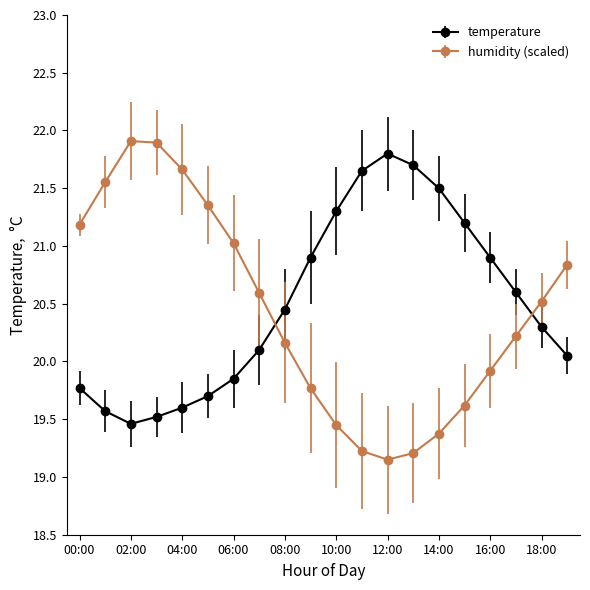

After their last crossing, which series has the higher values: temperature or humidity (scaled)?

humidity (scaled)